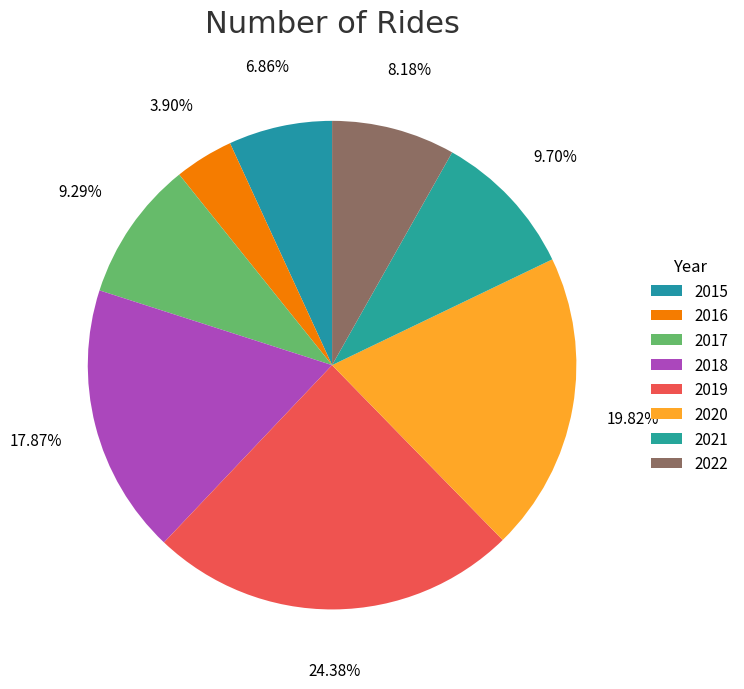

Which category has the biggest portion of the pie?

2019